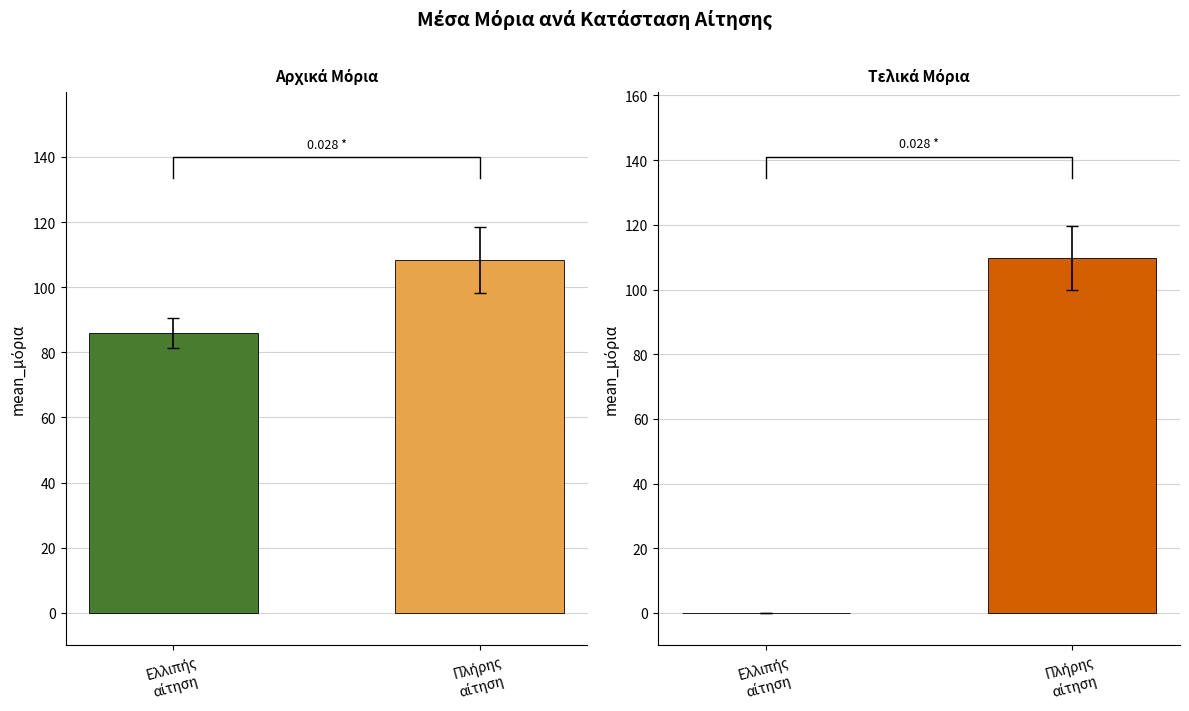

The Τελικά Μόρια series shows 174.0 at Πλήρης
αίτηση. True or false?

False